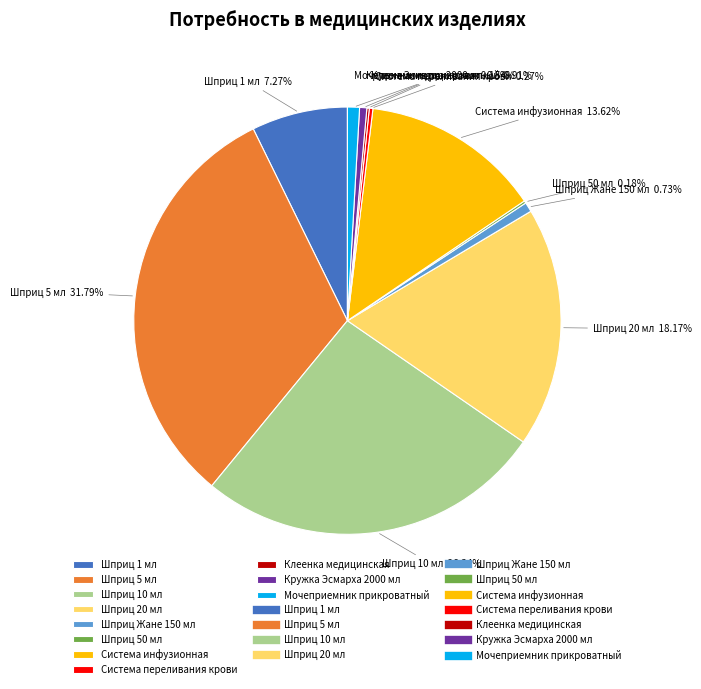

True or false: Кружка Эсмарха 2000 мл accounts for 6% of the total.

False